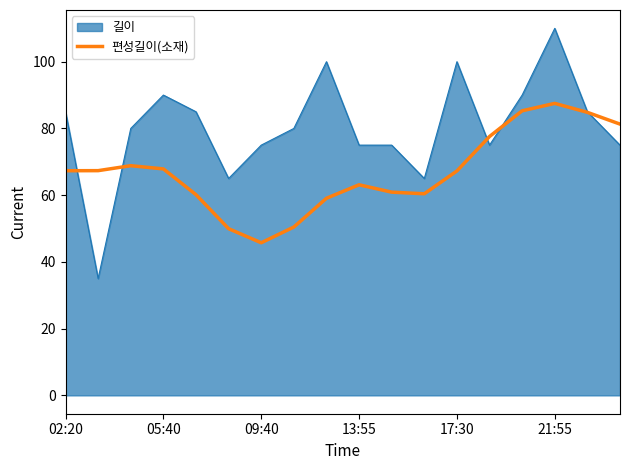

Which series has the widest spread of values?

길이